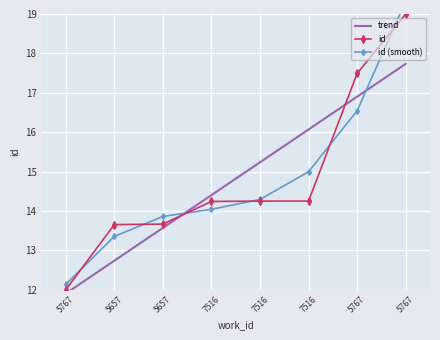

List the series in order of their overall mean, highest first.

id, id (smooth), trend